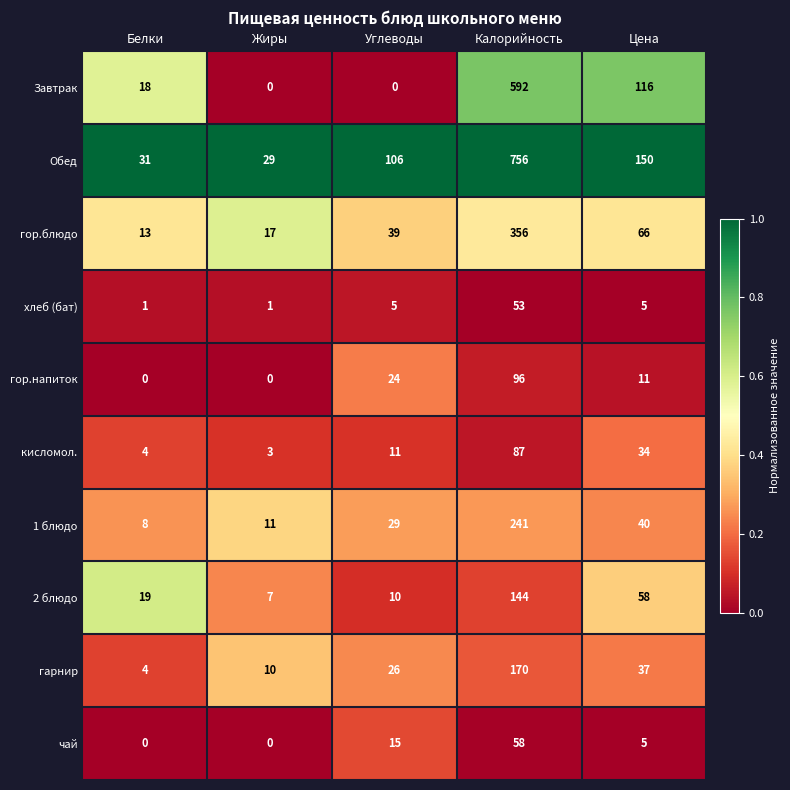

Rank the series by their maximum value, from lowest to highest.

хлеб (бат), чай, кисломол., гор.напиток, 2 блюдо, гарнир, 1 блюдо, гор.блюдо, Завтрак, Обед